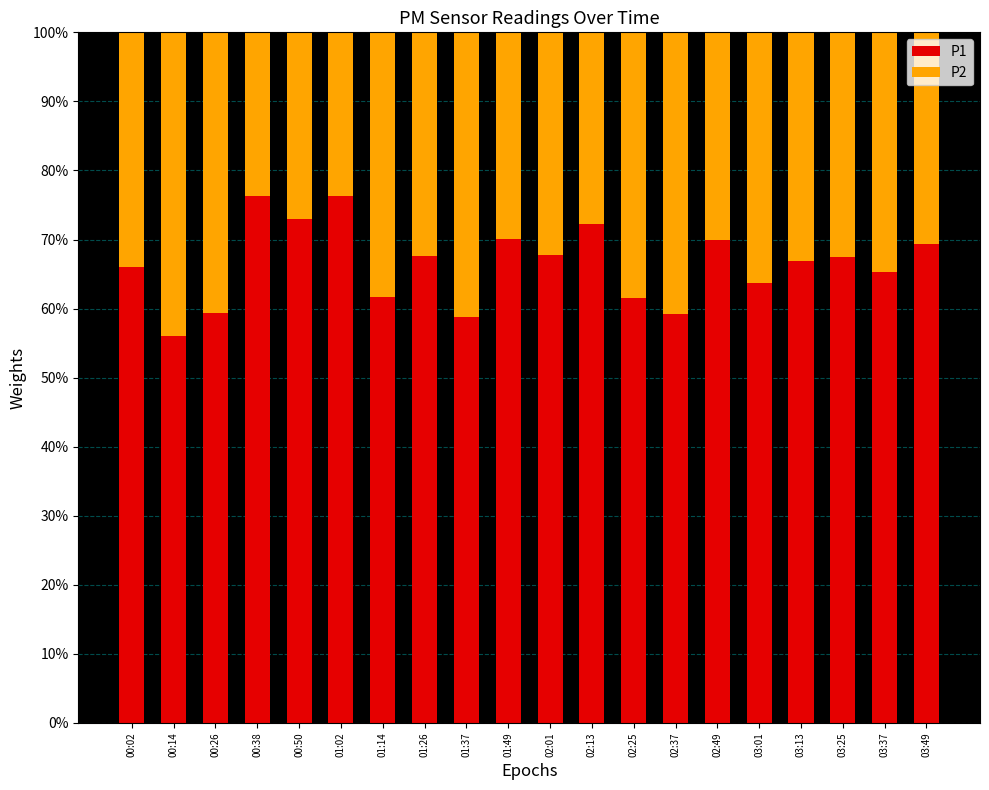

What is the label of the 2nd bar from the left?

00:14